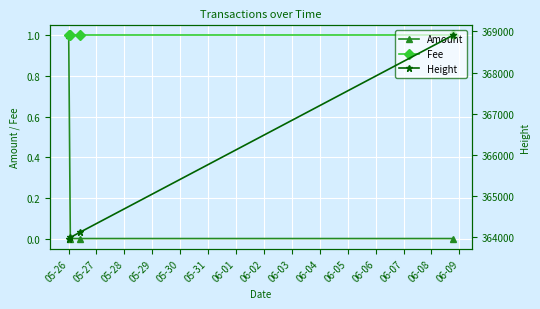

True or false: Fee and Height cross at least once.

False